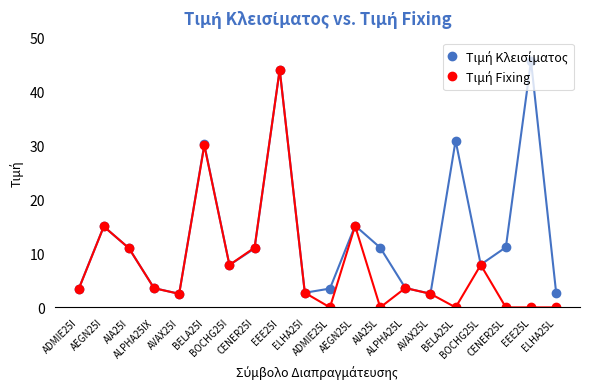

How many series are shown in this chart?

2